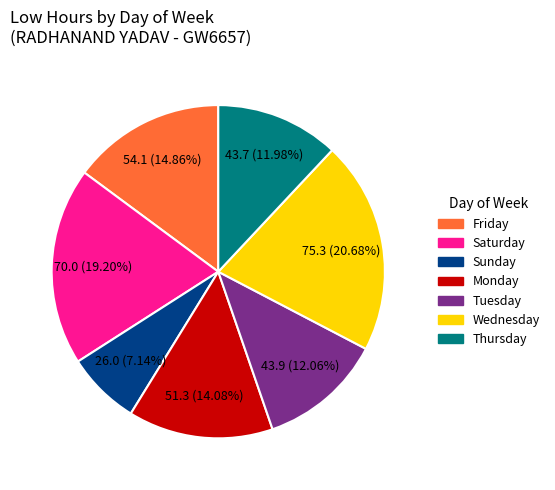

Does any single category account for the majority?

No